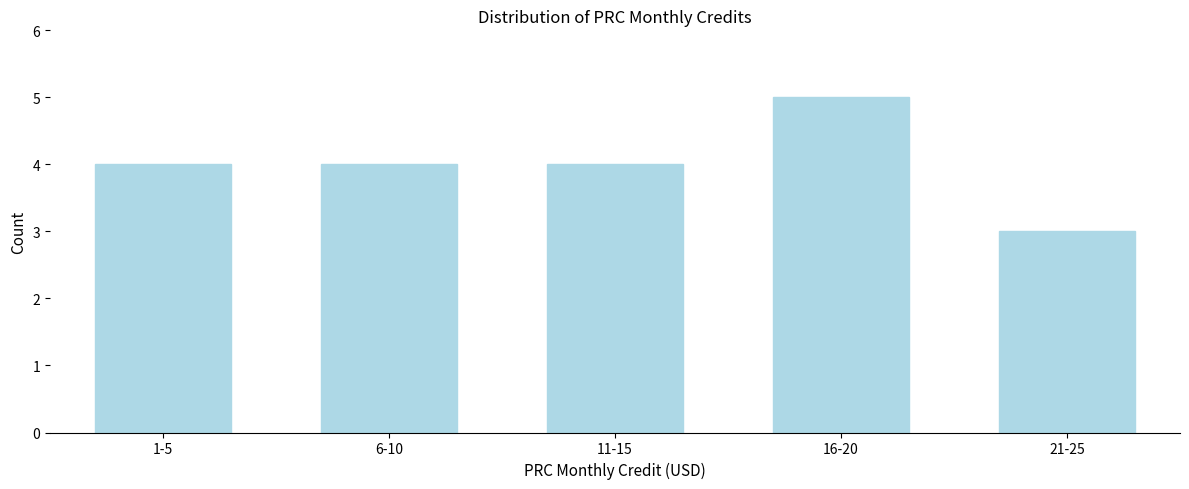

Reading right to left, list all the values displayed in this chart.

3	5	4	4	4